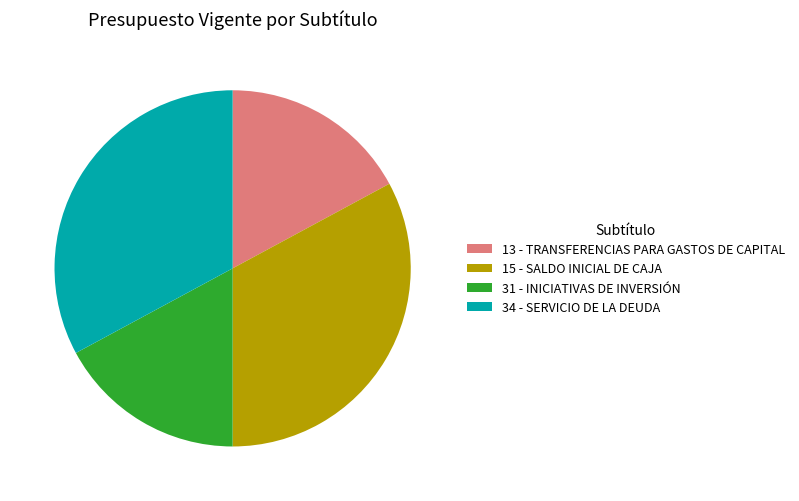

True or false: 13 - TRANSFERENCIAS PARA GASTOS DE CAPITAL accounts for 17% of the total.

True